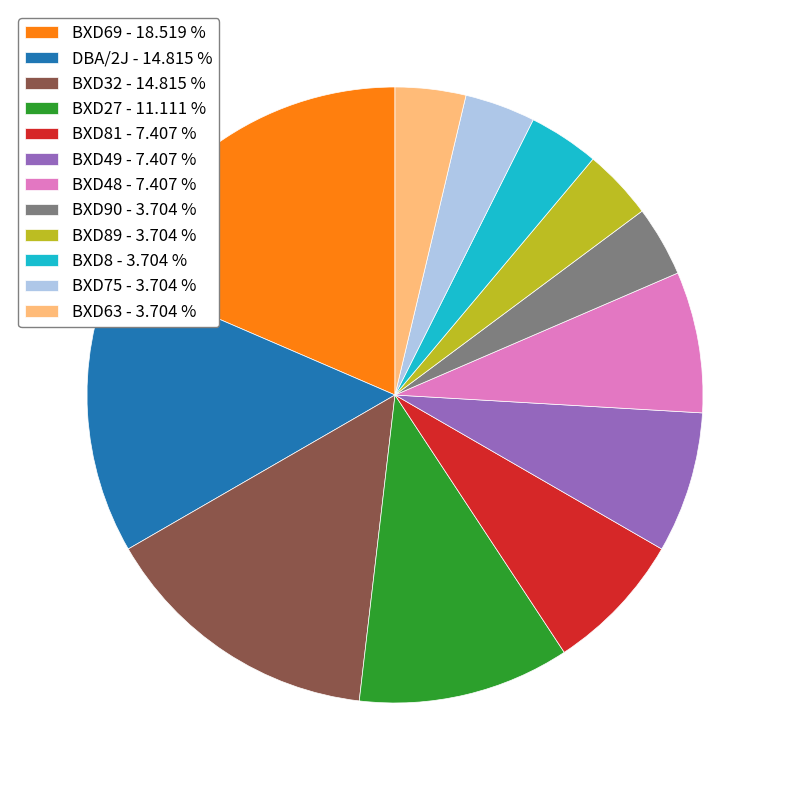

Which has a higher value, BXD48 - 7.407 % or BXD27 - 11.111 %?

BXD27 - 11.111 %